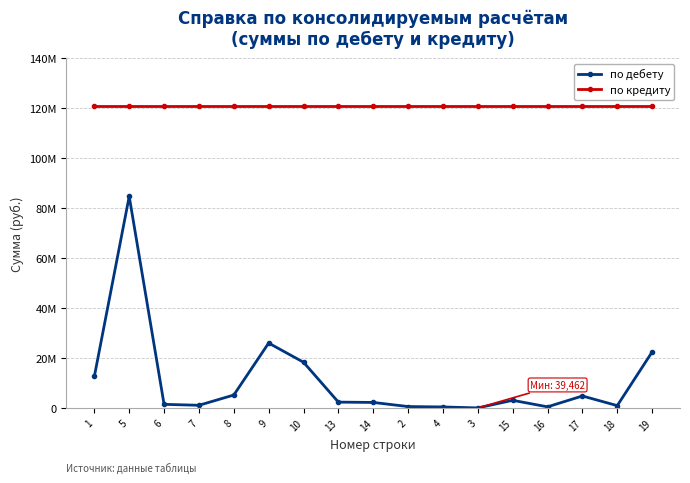

At which label is по дебету closest to 42403648?

9